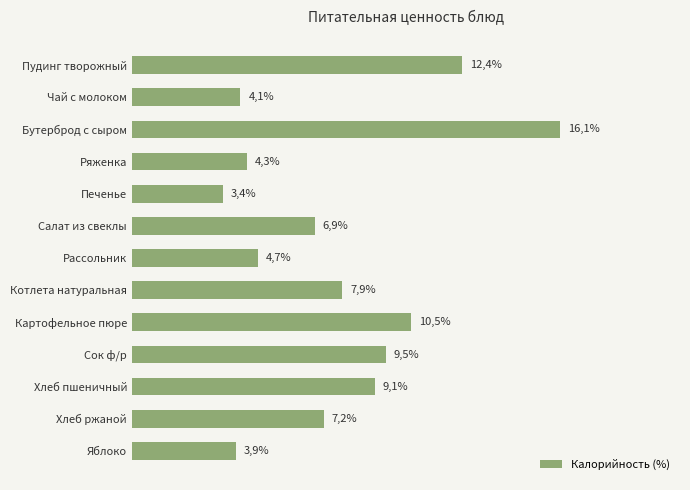

Are the bars horizontal?

Yes